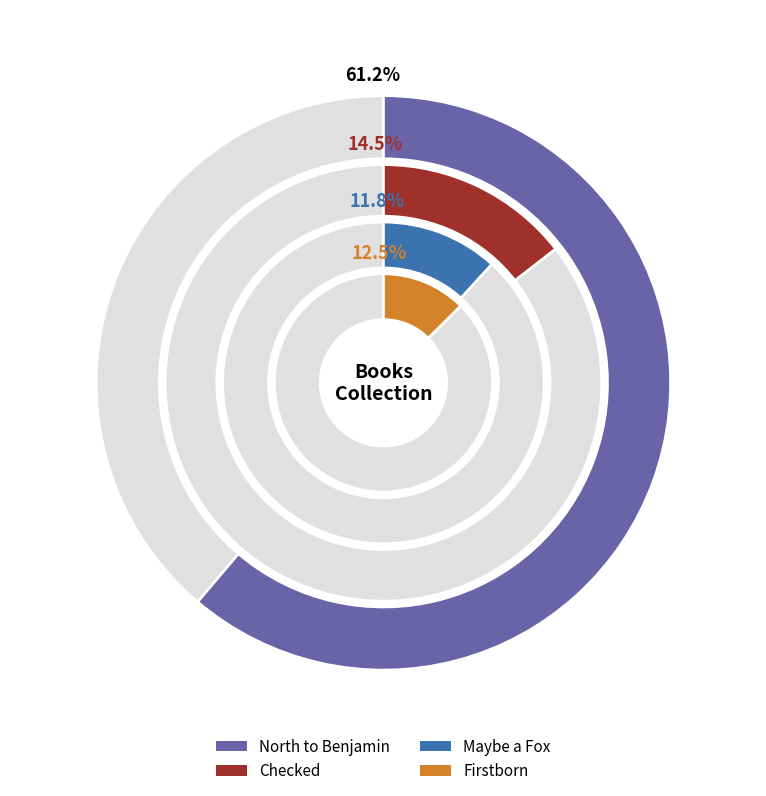

Between Maybe a Fox and Firstborn, which is larger?

Firstborn